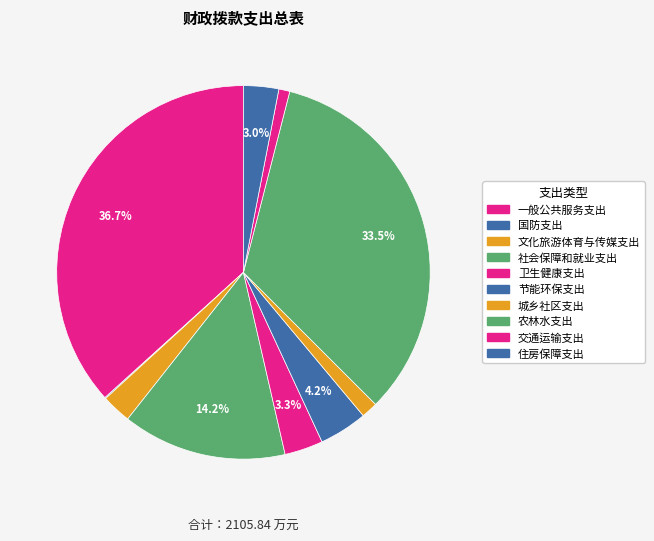

What is the total percentage of 交通运输支出 and 住房保障支出?

4.0%